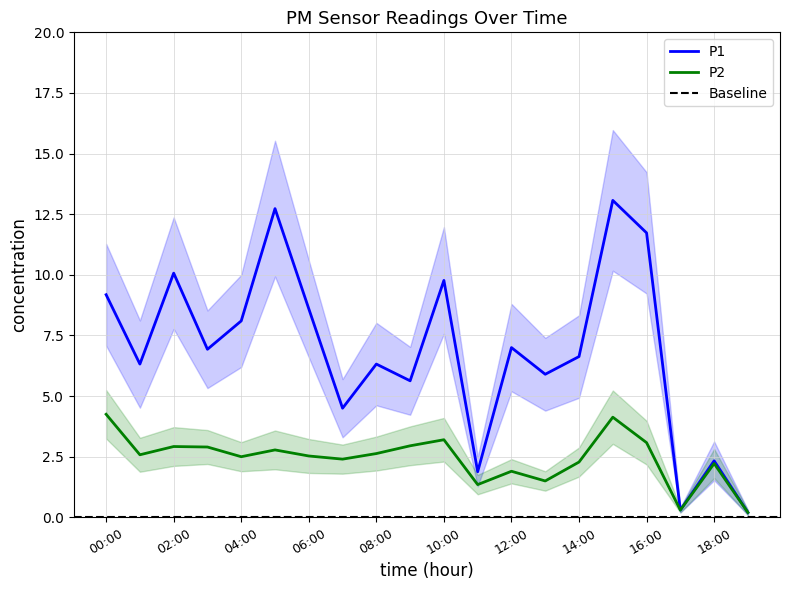

What is the difference between the P1 values at 13:00 and 06:00?

2.7